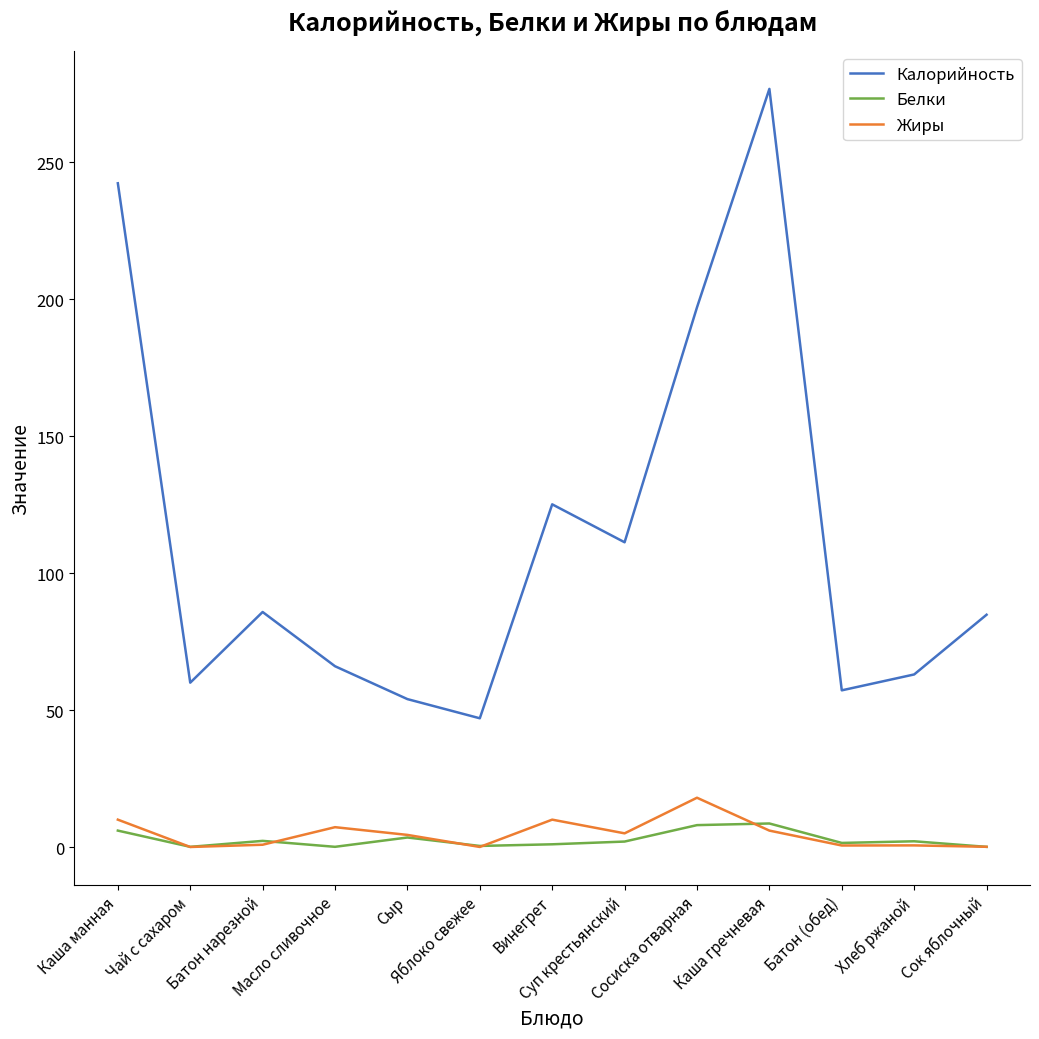

What position from the left is Батон (обед)?

11